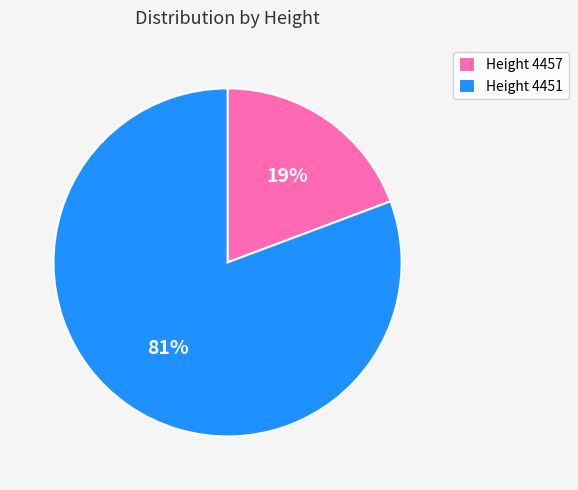

Count the number of slices in the pie.

2